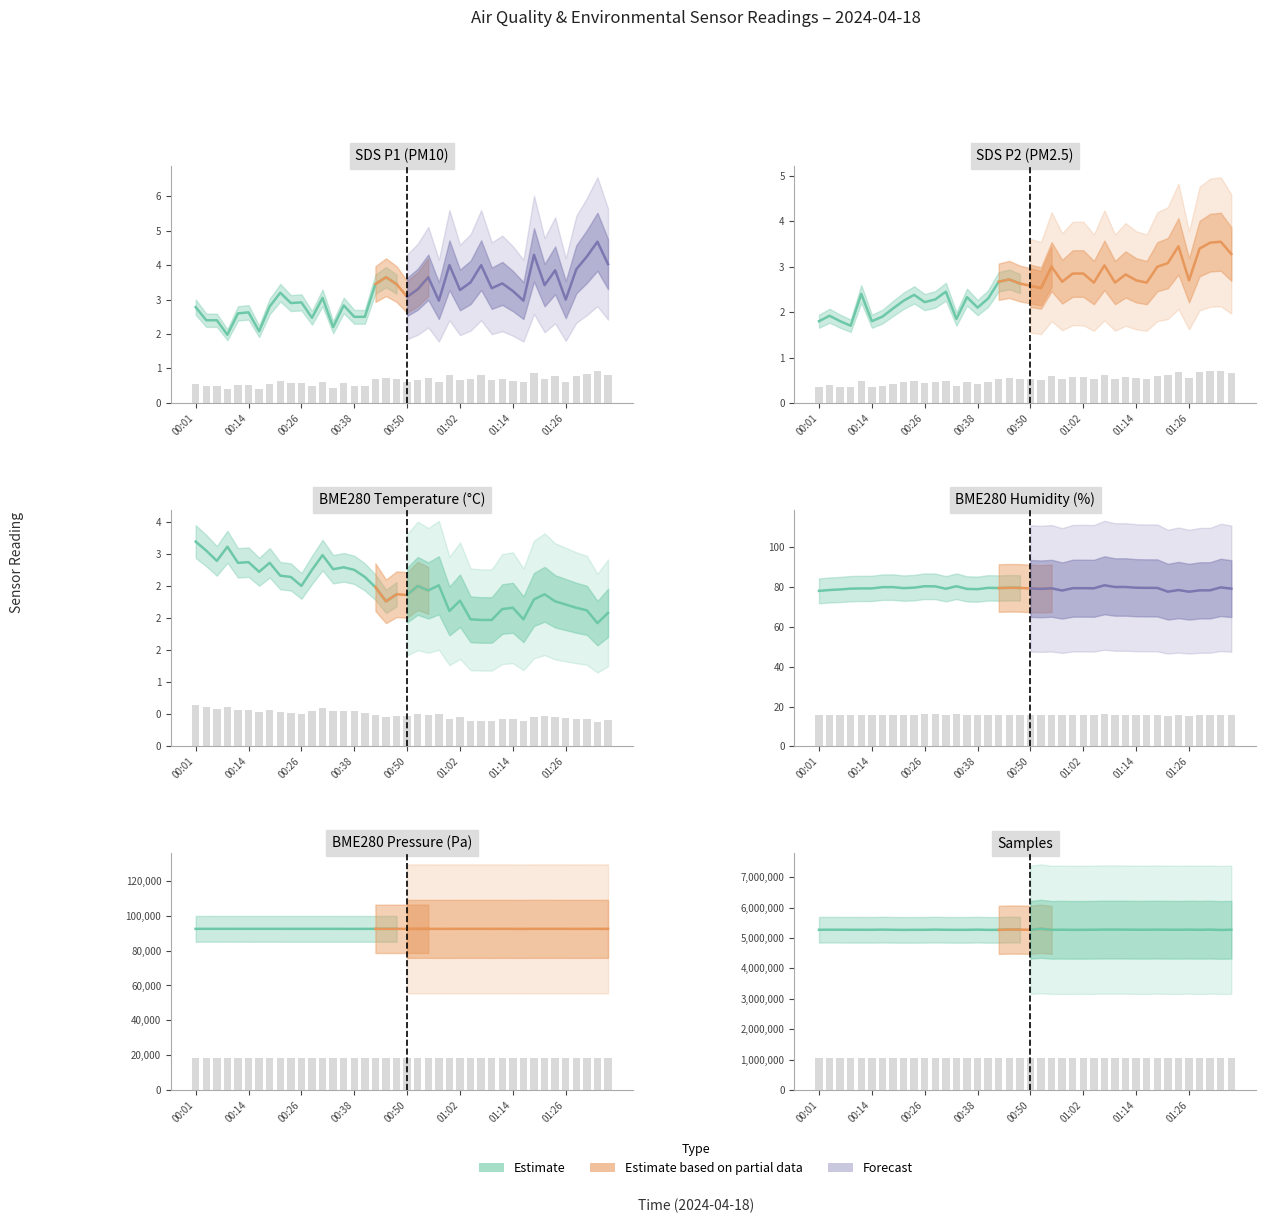

Rank the categories by Samples value from lowest to highest.

01:34, 00:21, 00:40, 00:33, 00:43, 01:00, 00:55, 01:02, 00:35, 00:23, 00:26, 00:14, 00:18, 00:01, 00:31, 01:24, 01:29, 00:11, 00:50, 01:14, 00:09, 01:36, 01:17, 01:05, 00:06, 01:22, 00:57, 00:04, 01:12, 00:48, 00:38, 01:26, 00:16, 01:19, 01:31, 00:28, 01:10, 01:07, 00:45, 00:52